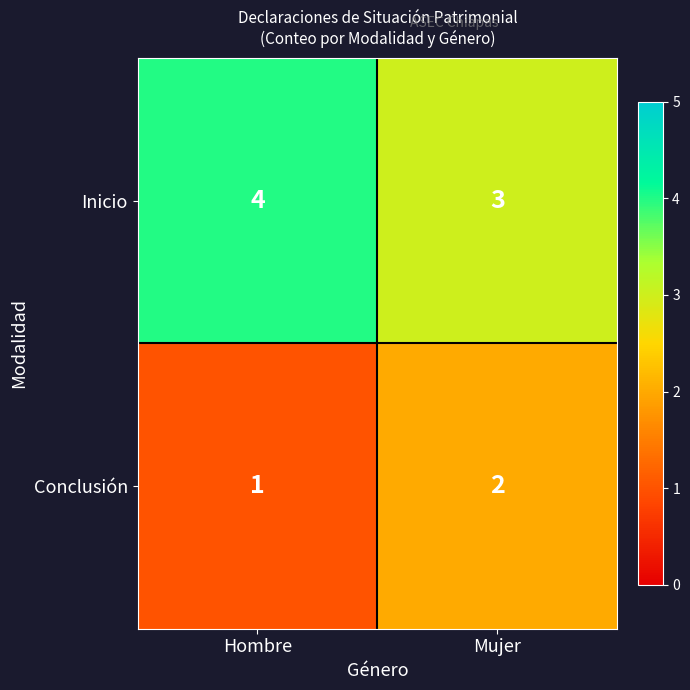

Is the value of Conclusión at Hombre greater than the value of Inicio at Hombre?

No